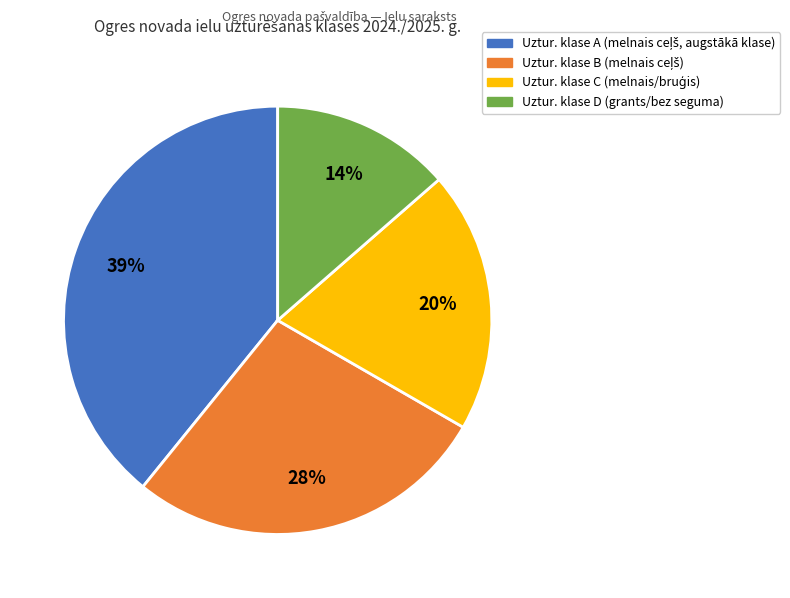

To the nearest percent, what is the average slice percentage?

25%